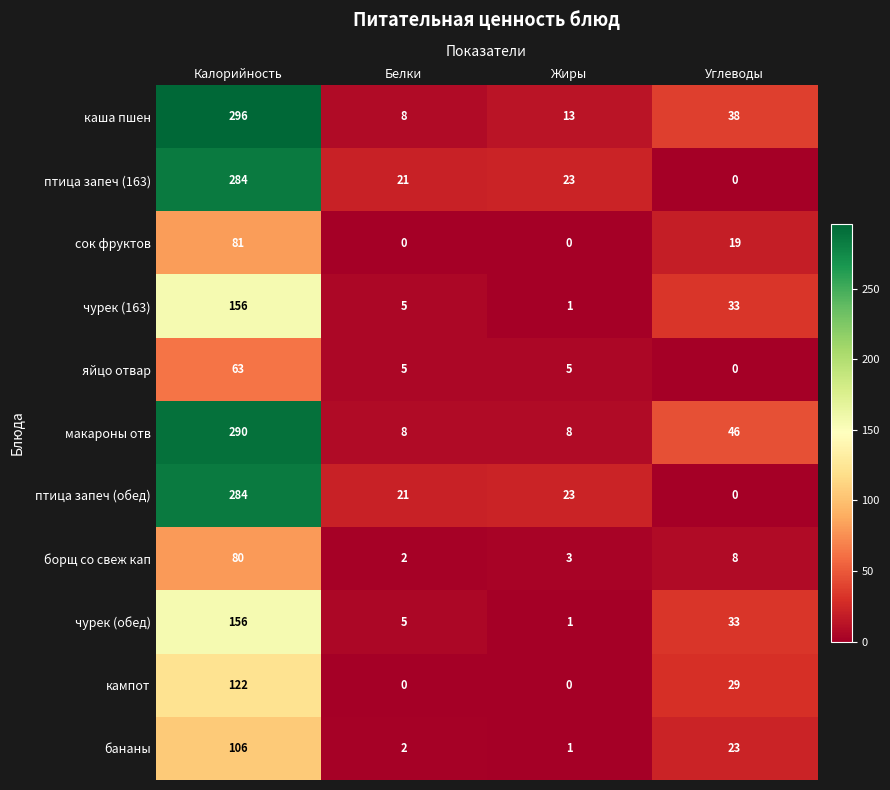

The сок фруктов series shows 81 at Калорийность. True or false?

True